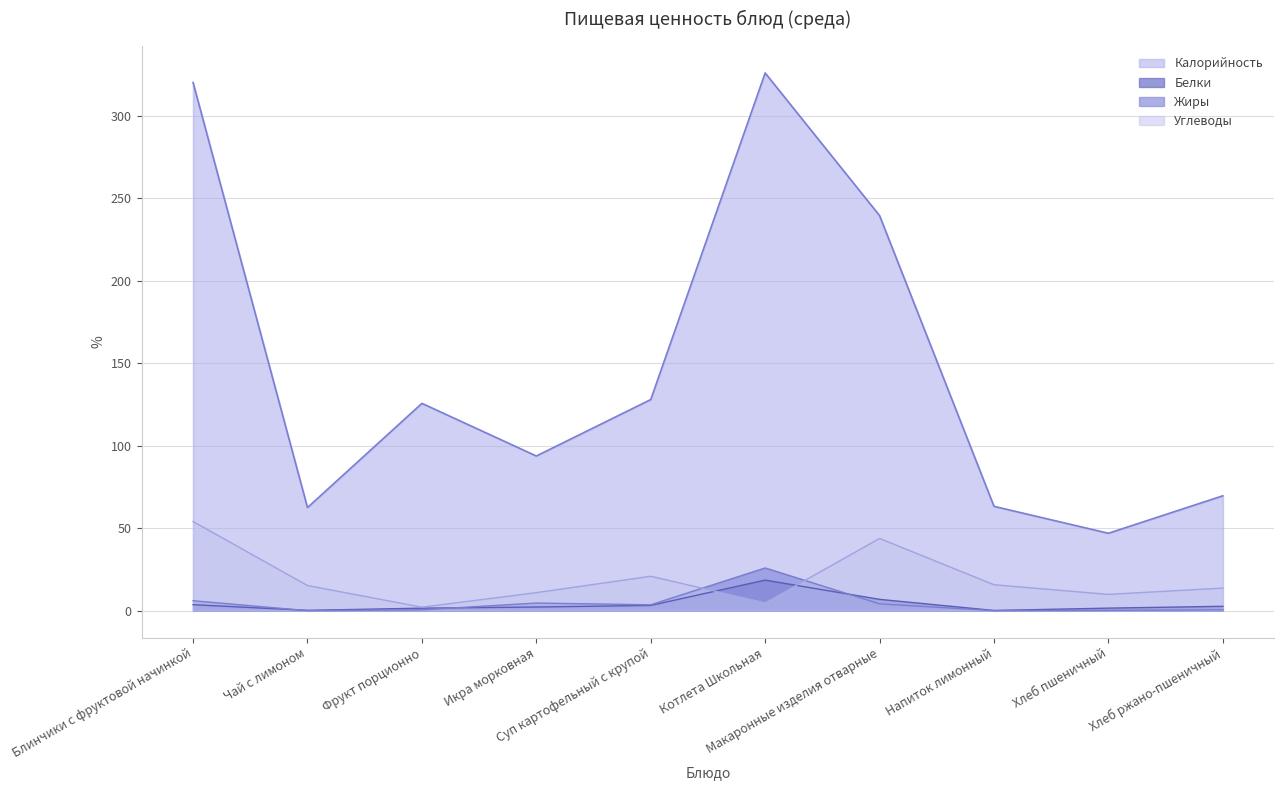

How many interior local valleys does the Углеводы series have?

3